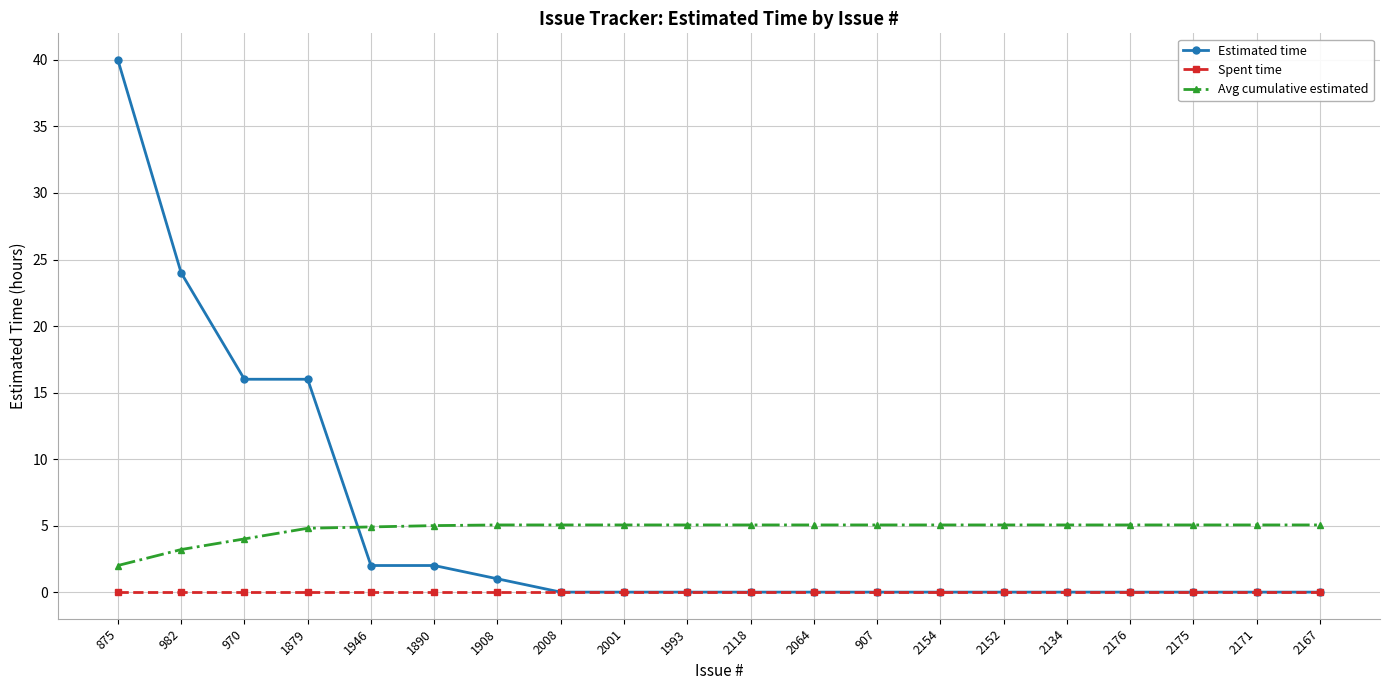

Is the value of Avg cumulative estimated at 1993 greater than the value of Estimated time at 2152?

Yes